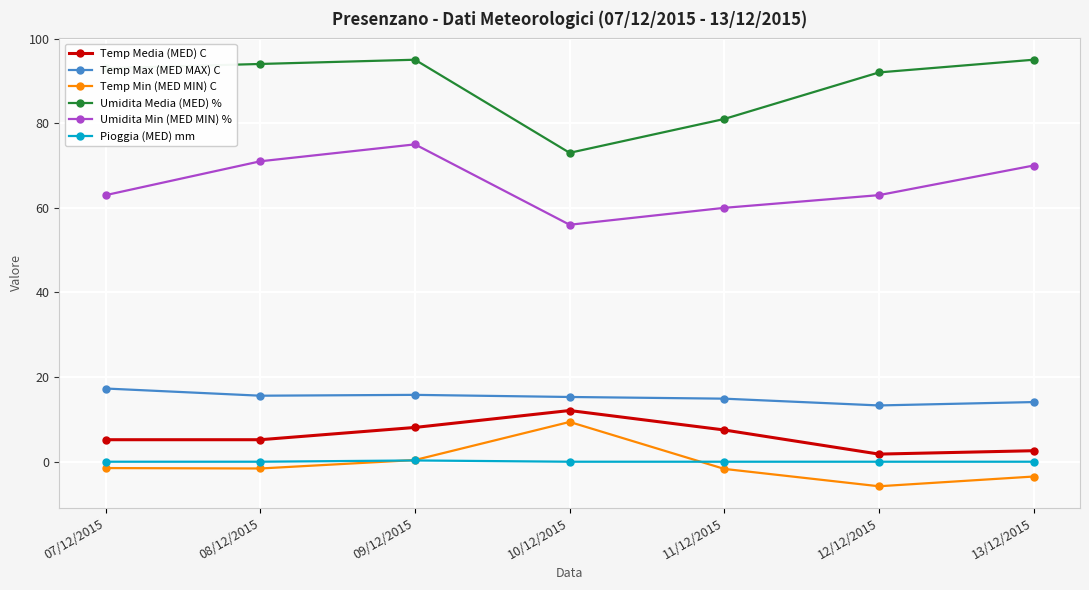

What is the sum of the Temp Max (MED MAX) C values at 09/12/2015 and 07/12/2015?

33.1